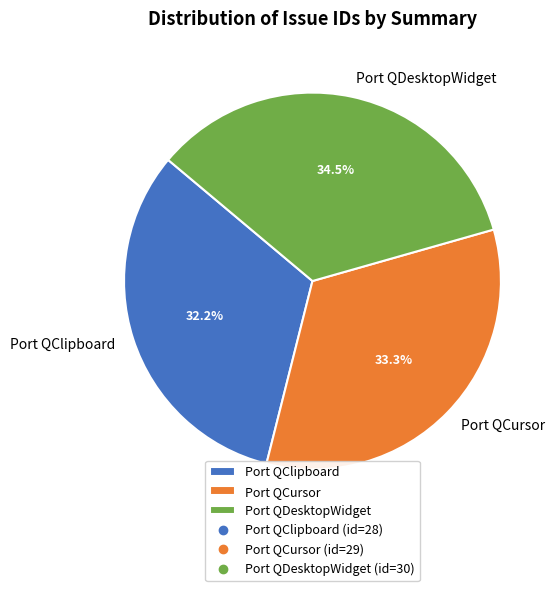

To the nearest percent, what is the combined percentage of Port QDesktopWidget and Port QCursor?

68%